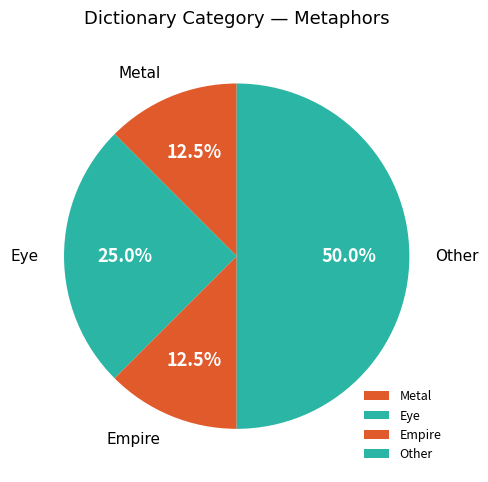

What is the largest slice in the pie chart?

Other